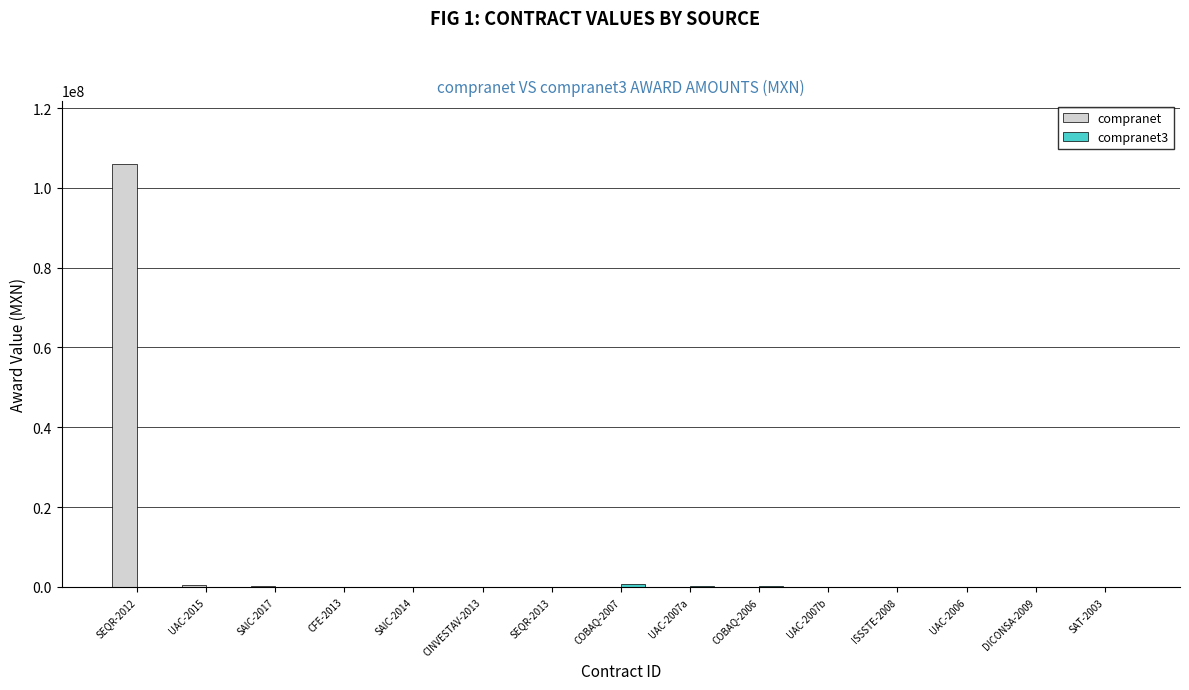

What is the sum of all compranet values?

106882026.2